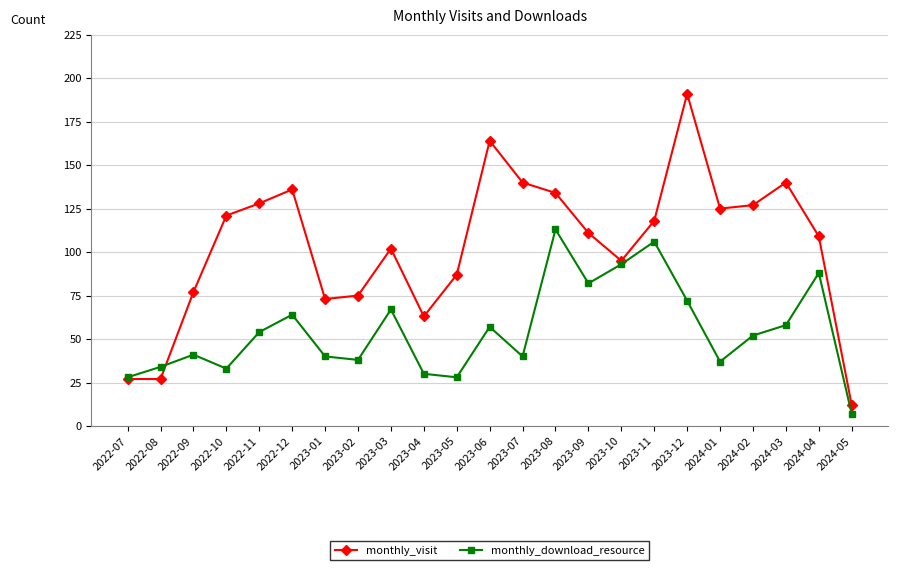

True or false: monthly_visit has more than 2 interior local peaks.

True